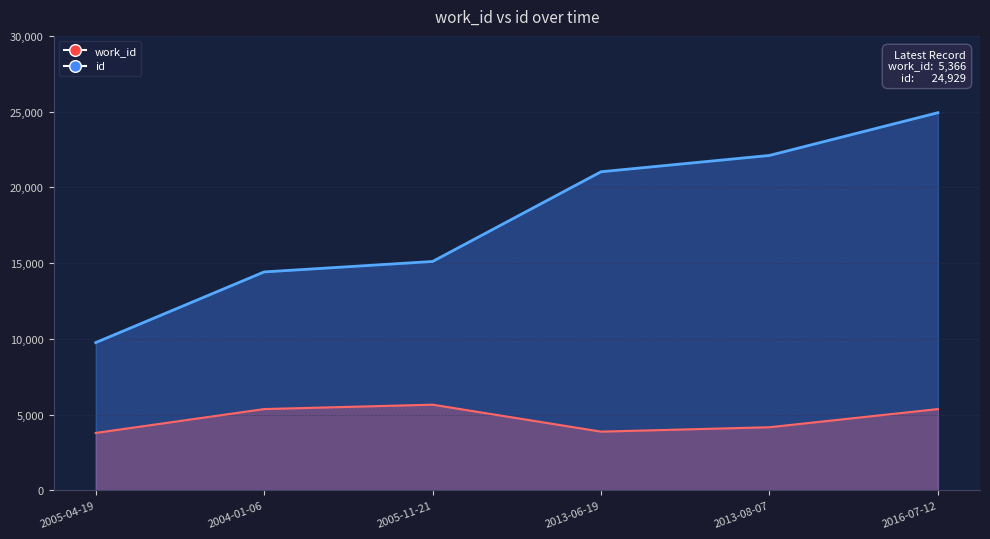

Which series has the widest spread of values?

id